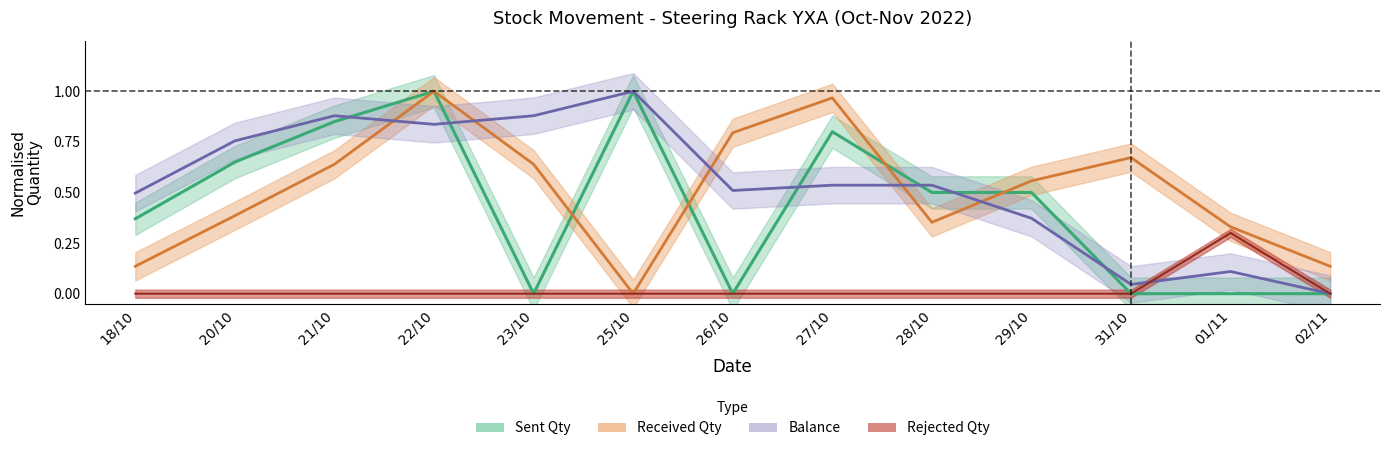

In Balance, how many points are lower than both neighbors (excluding endpoints)?

3